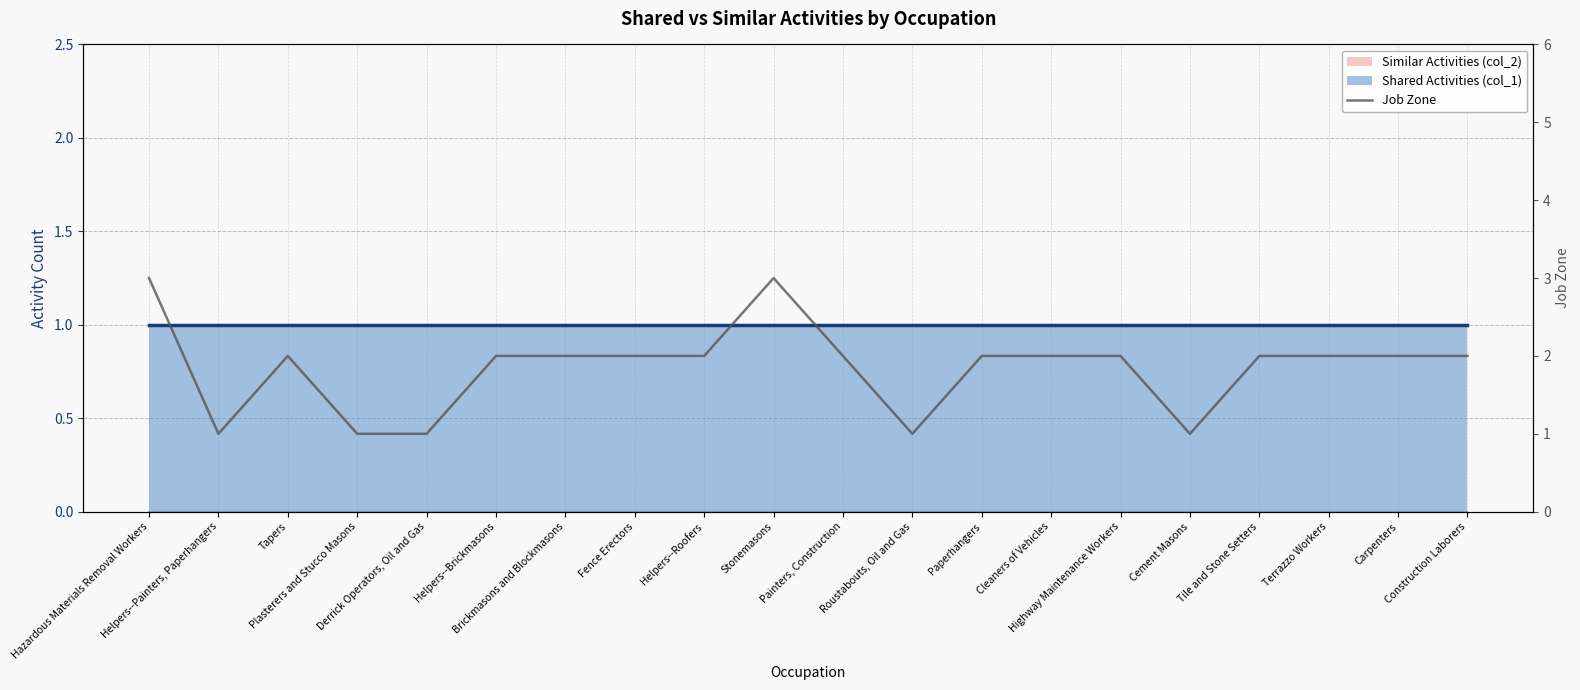

What is the ratio of the value at Highway Maintenance Workers to the value at Stonemasons?

0.7